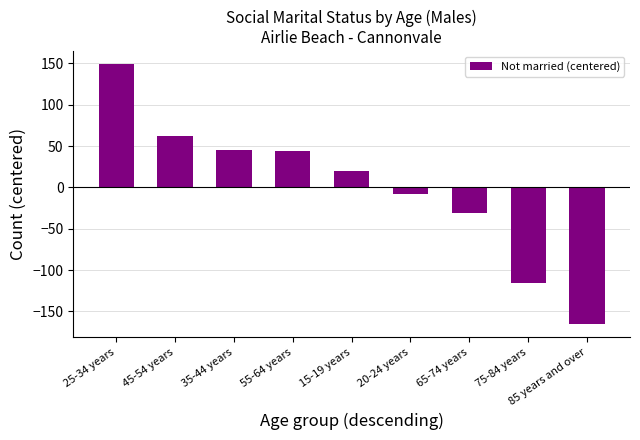

What position from the right is 20-24 years?

4